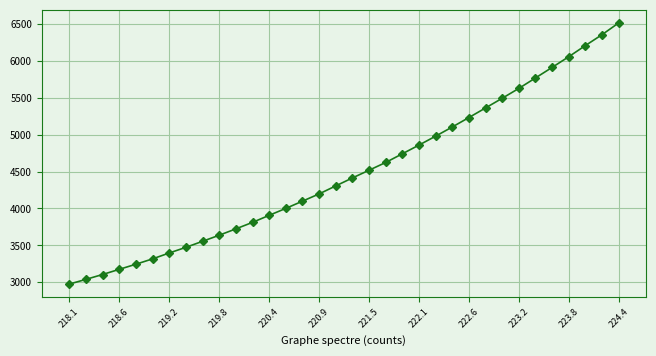

What is the minimum value shown in the chart?

2975.9